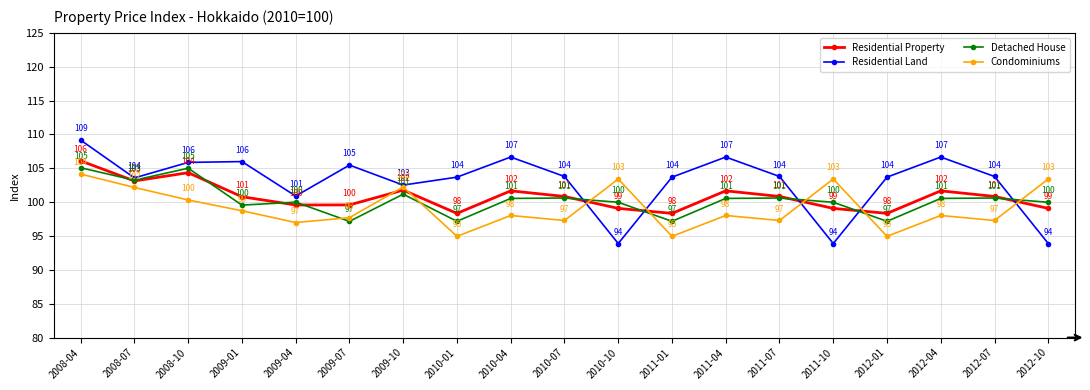

What is the greatest value displayed?

109.2